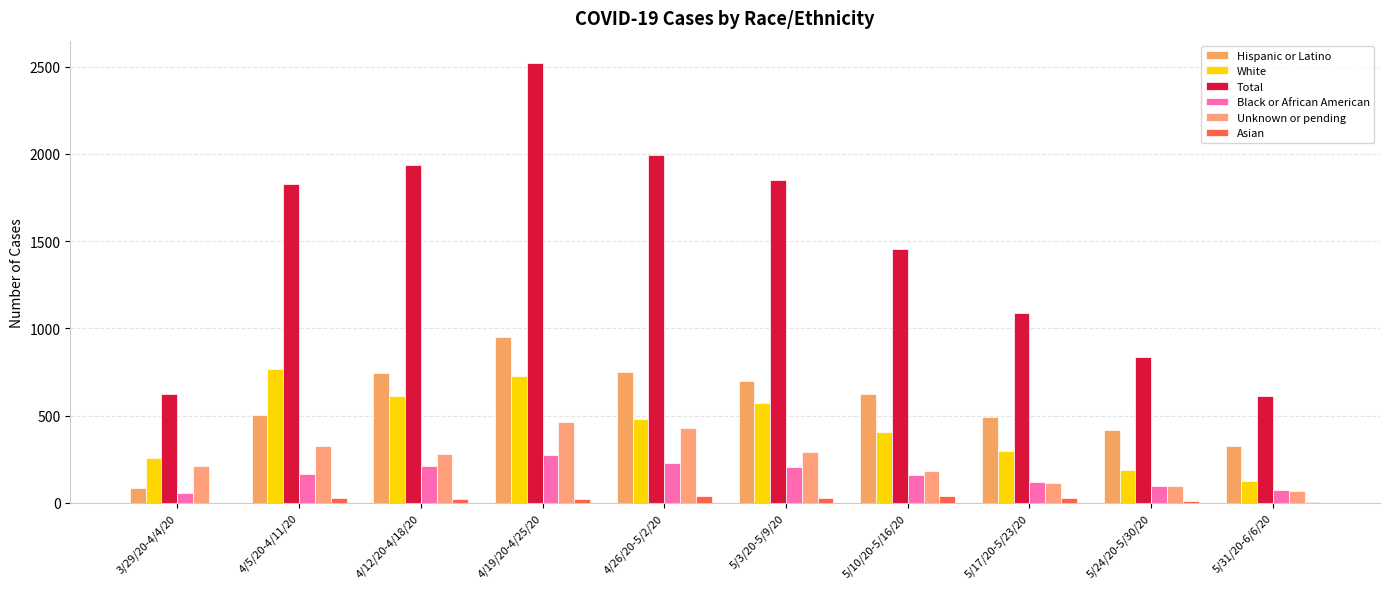

What is the lowest value of the Hispanic or Latino series?

87